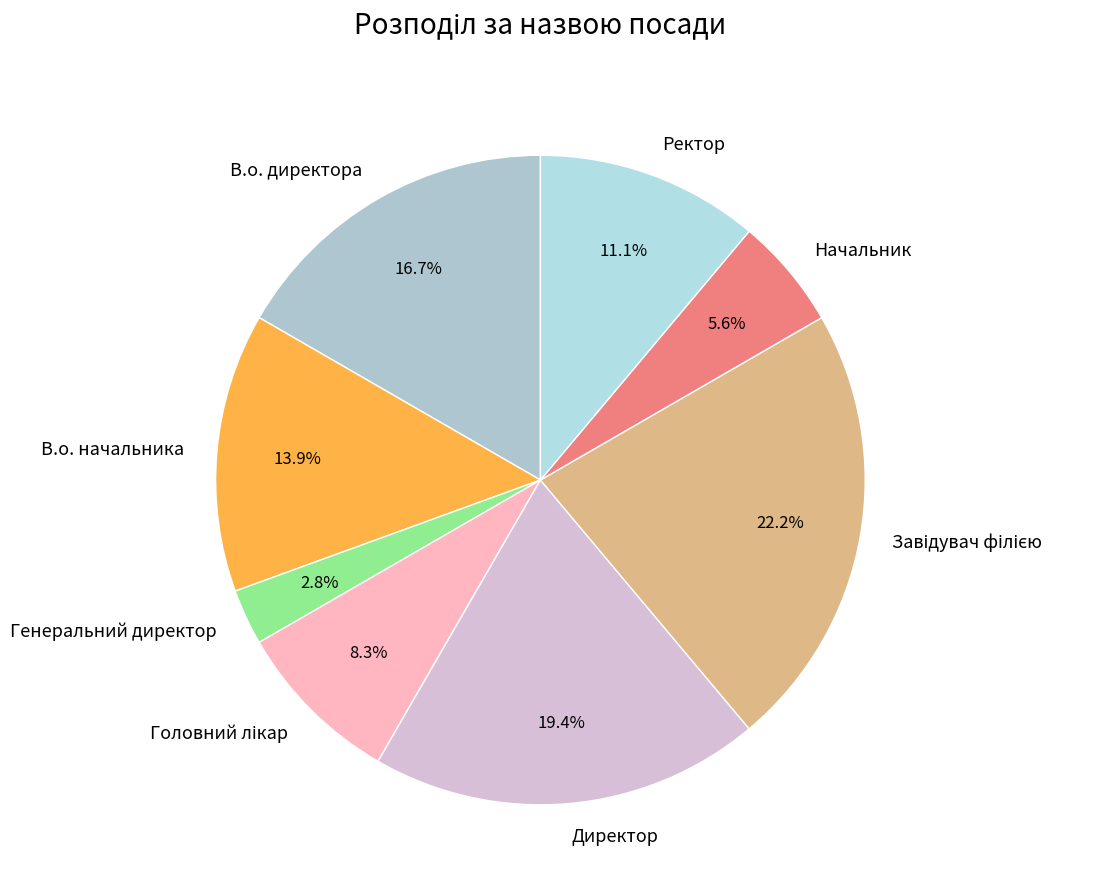

What is the smallest slice in the pie chart?

Генеральний директор